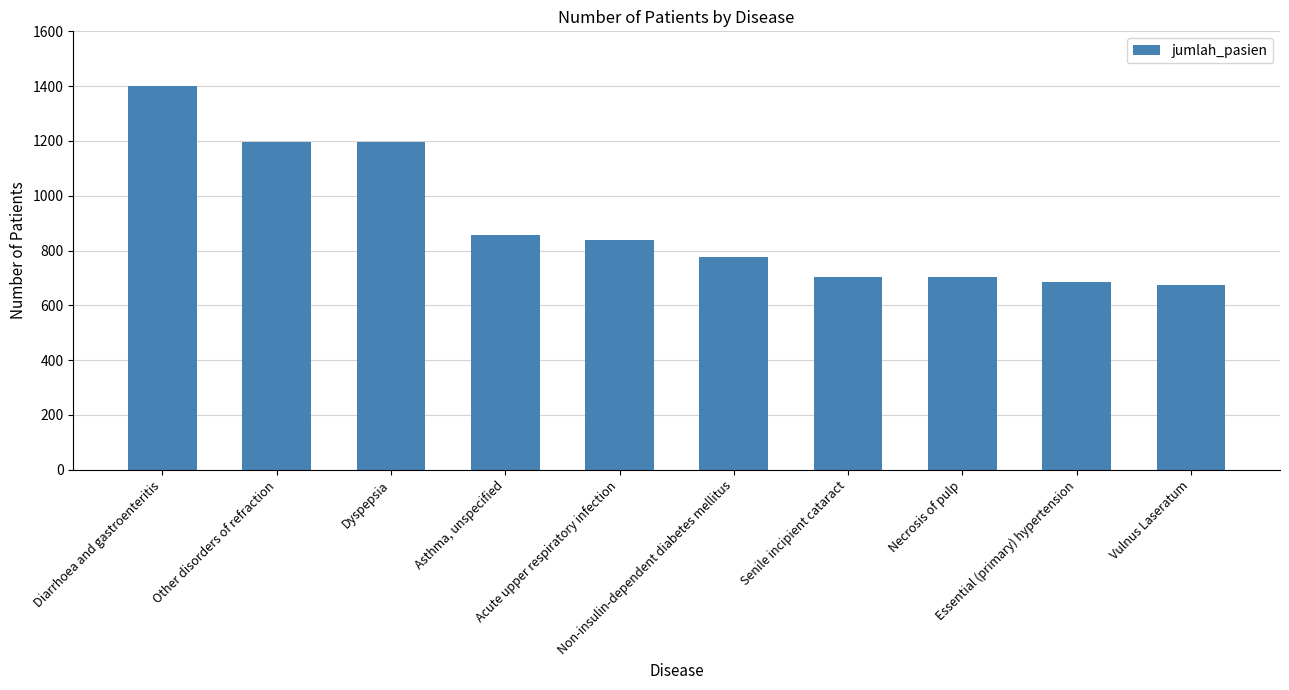

Reading left to right, extract all data points from this chart.

1399	1196	1196	855	838	777	702	702	687	673